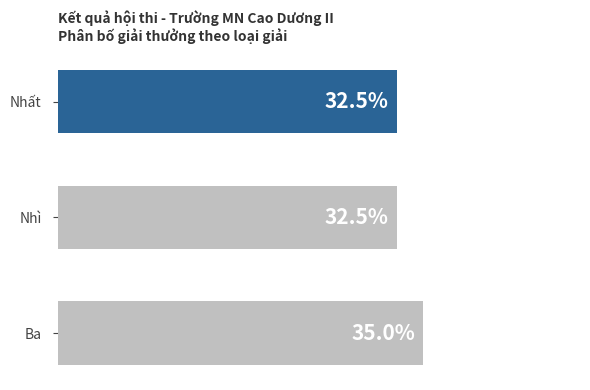

Between Nhì and Ba, which is larger?

Ba